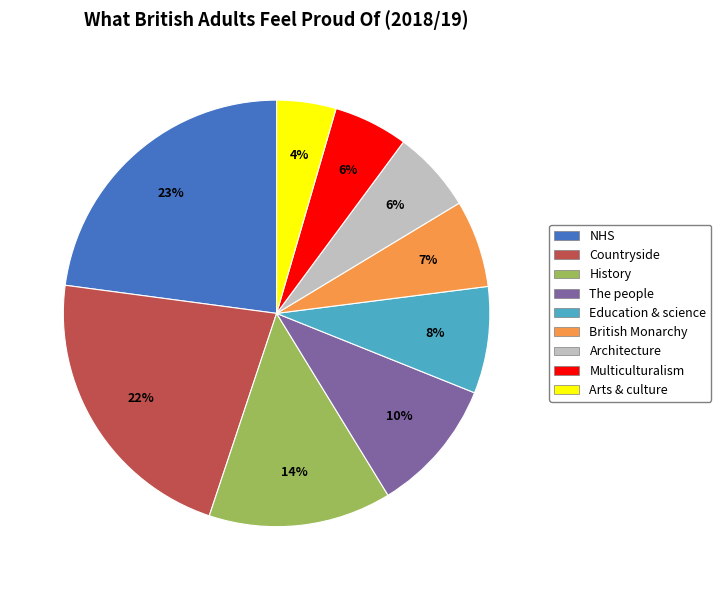

Does any single category account for the majority?

No